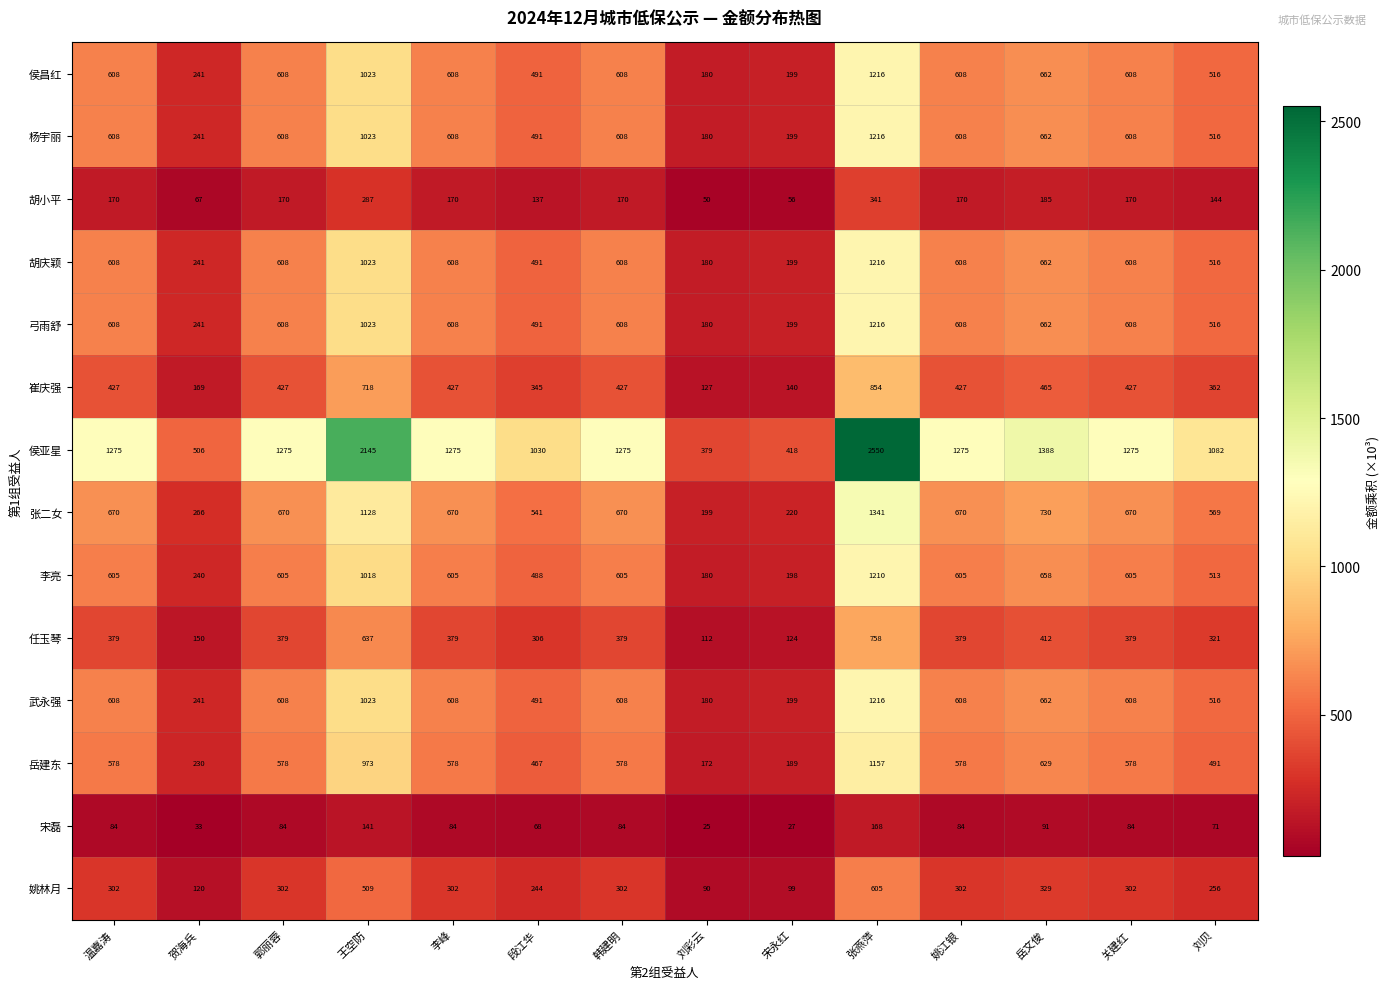

At which category is the sum across all series the highest?

张燕萍